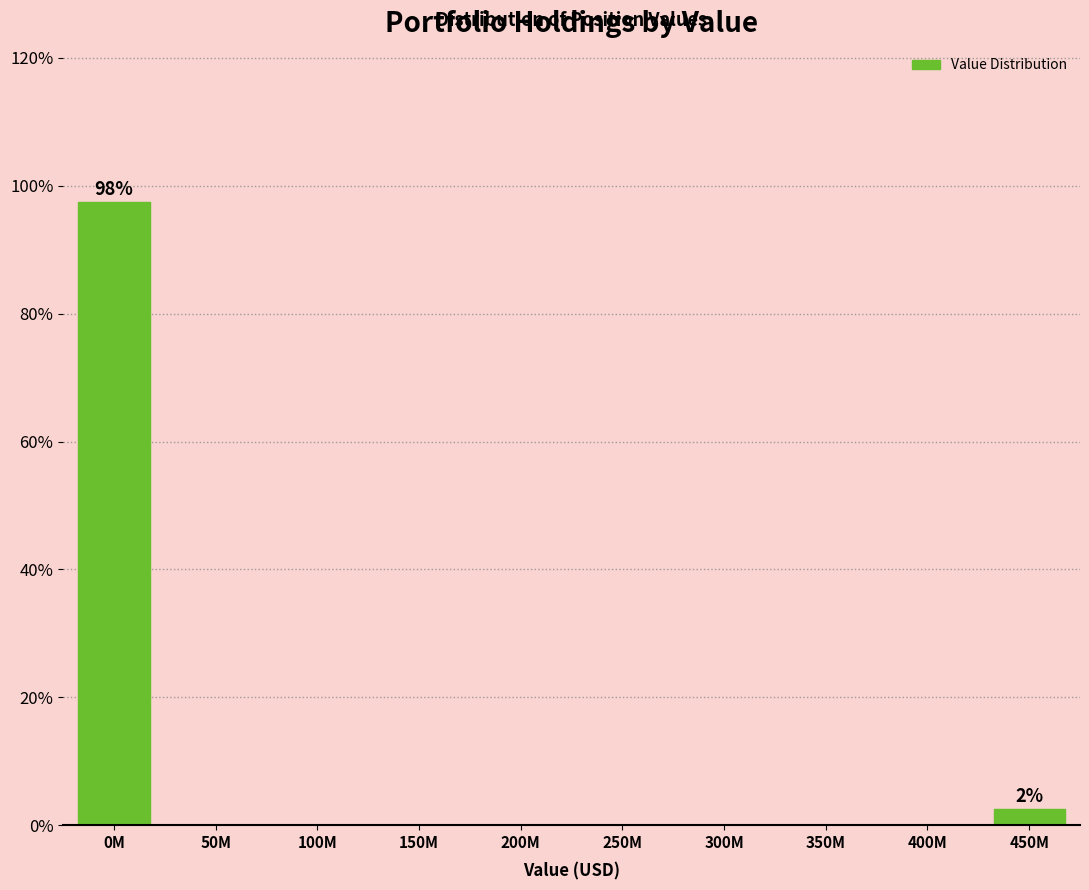

Reading left to right, list all the values displayed in this chart.

0M=97.5	50M=0.0	100M=0.0	150M=0.0	200M=0.0	250M=0.0	300M=0.0	350M=0.0	400M=0.0	450M=2.5